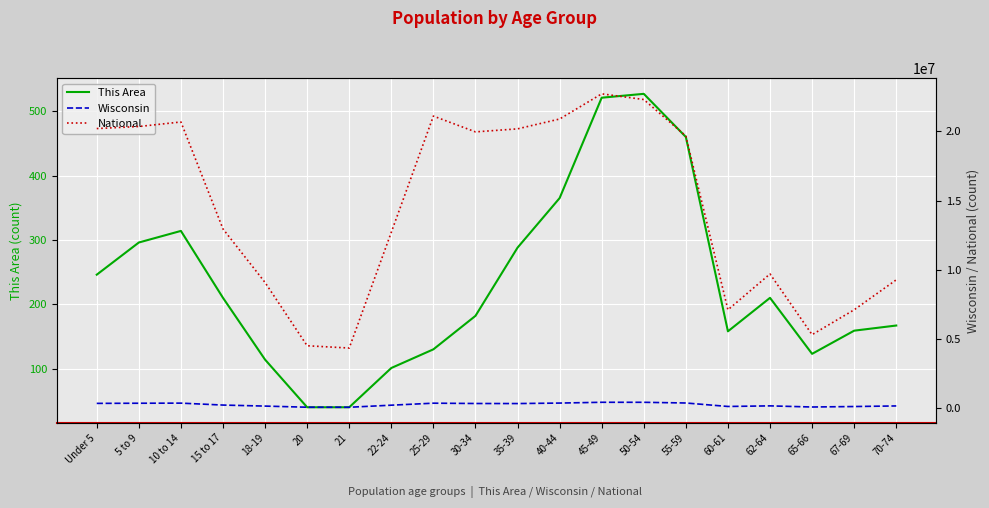

Reading left to right, transcribe all the data shown in this chart.

This Area: Under 5=246	5 to 9=296	10 to 14=314	15 to 17=210	18-19=114	20=40	21=40	22-24=101	25-29=130	30-34=182	35-39=288	40-44=365	45-49=521	50-54=527	55-59=460	60-61=158	62-64=210	65-66=123	67-69=159	70-74=167
Wisconsin: Under 5=358443	5 to 9=368617	10 to 14=375927	15 to 17=236505	18-19=162704	20=80763	21=78216	22-24=227573	25-29=372347	30-34=349347	35-39=345328	40-44=380338	45-49=437627	50-54=436126	55-59=385986	60-61=135437	62-64=178388	65-66=96316	67-69=130713	70-74=173467
National: Under 5=20201362	5 to 9=20348657	10 to 14=20677194	15 to 17=12954254	18-19=9086089	20=4519129	21=4354294	22-24=12712576	25-29=21101849	30-34=19962099	35-39=20179642	40-44=20890964	45-49=22708591	50-54=22298125	55-59=19664805	60-61=7113727	62-64=9704197	65-66=5319902	67-69=7115361	70-74=9278166